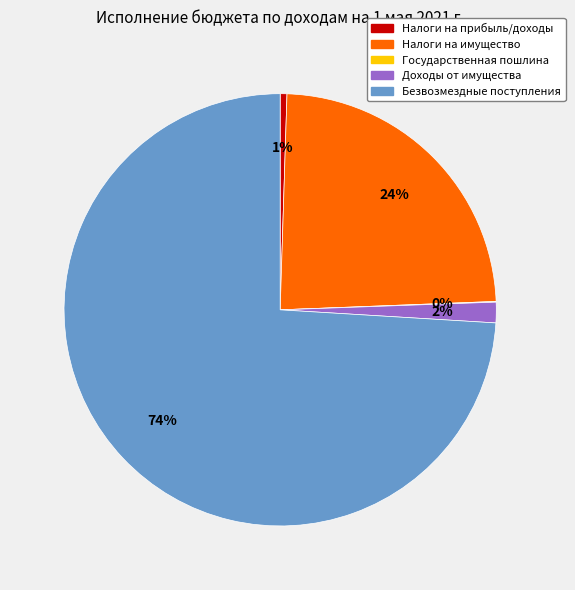

True or false: Налоги на имущество accounts for 24% of the total.

True